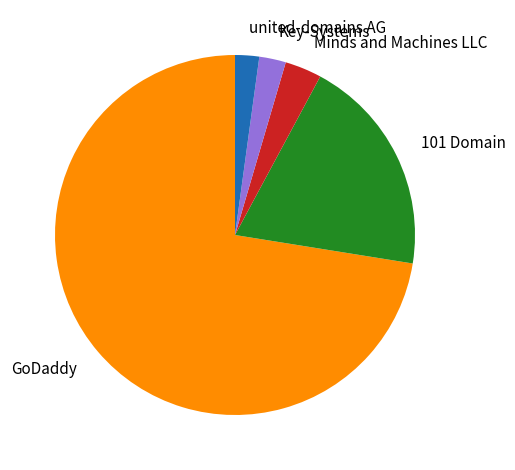

Does any single category account for the majority?

Yes